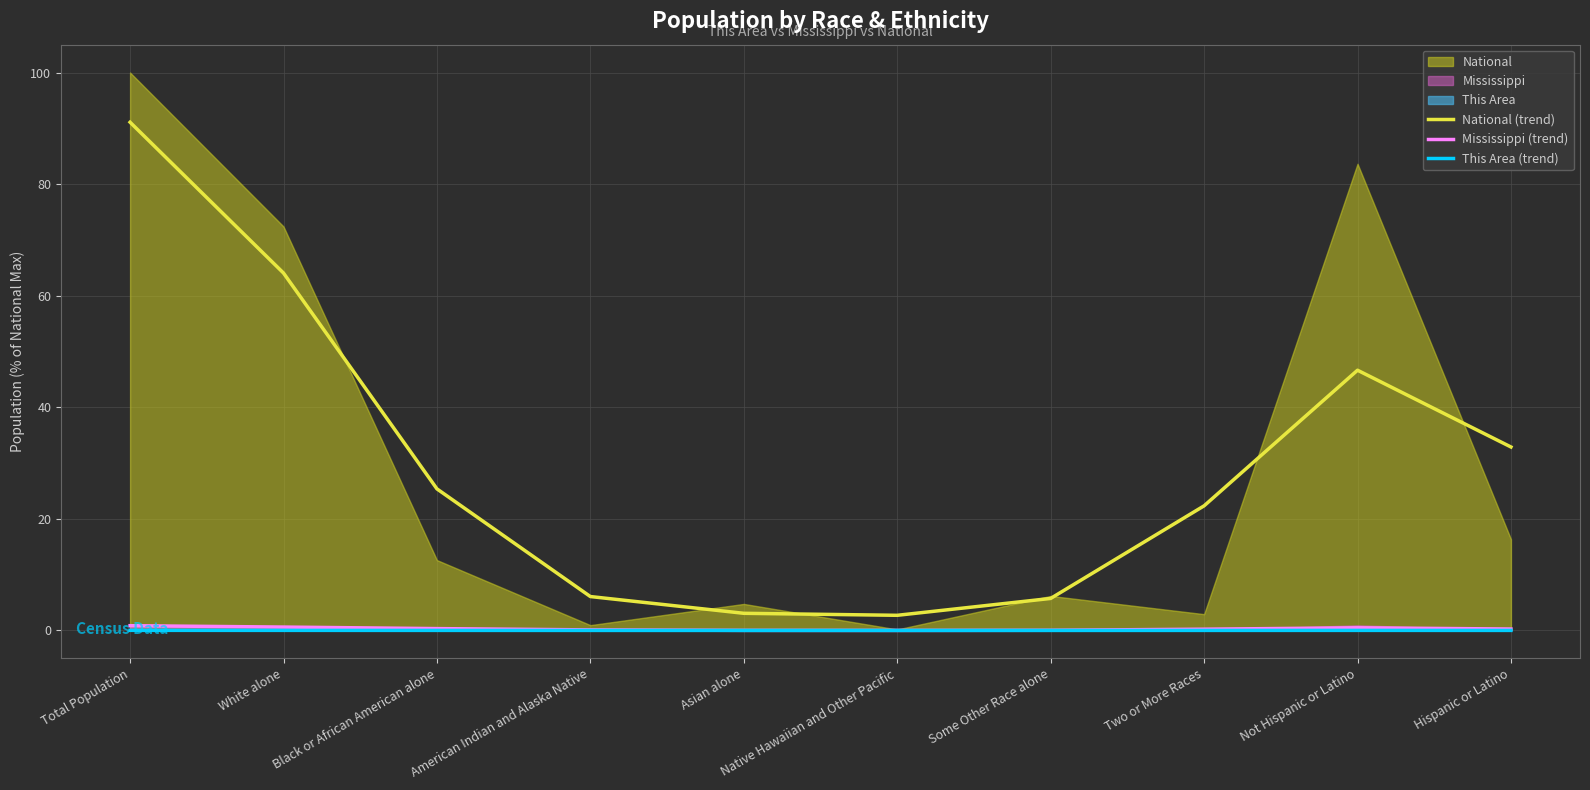

What is the approximate value of Mississippi (trend) at Not Hispanic or Latino?

0.5